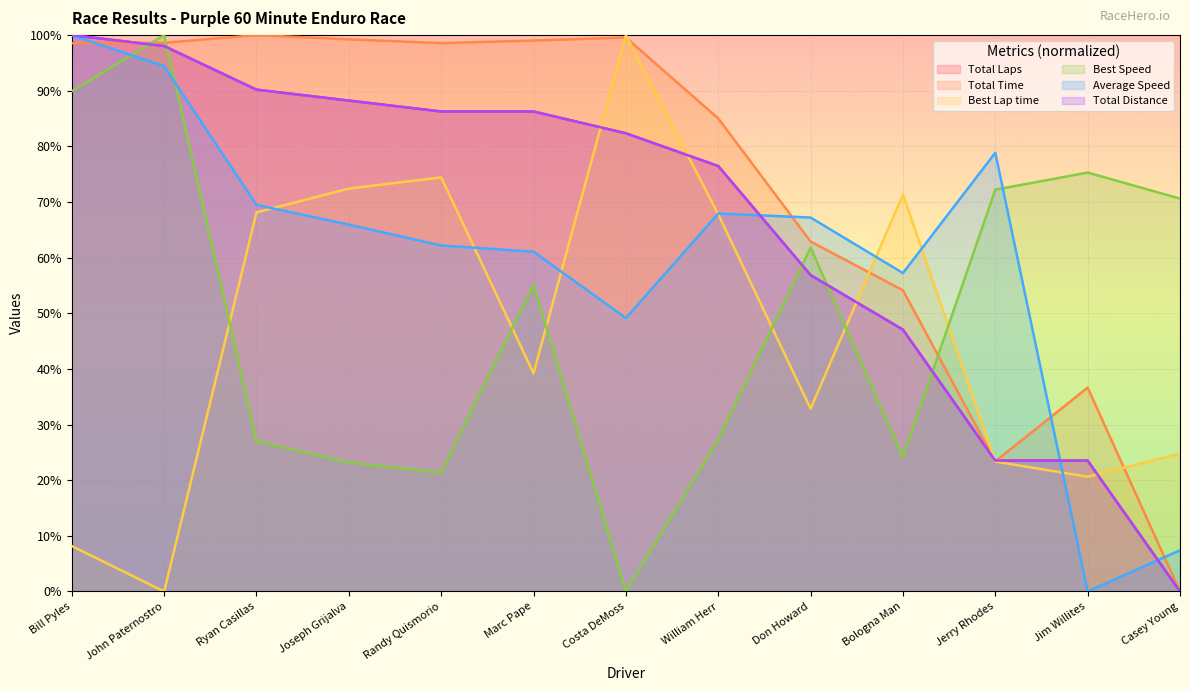

What is the difference between the maximum and minimum values in the Total Time series?

100.0